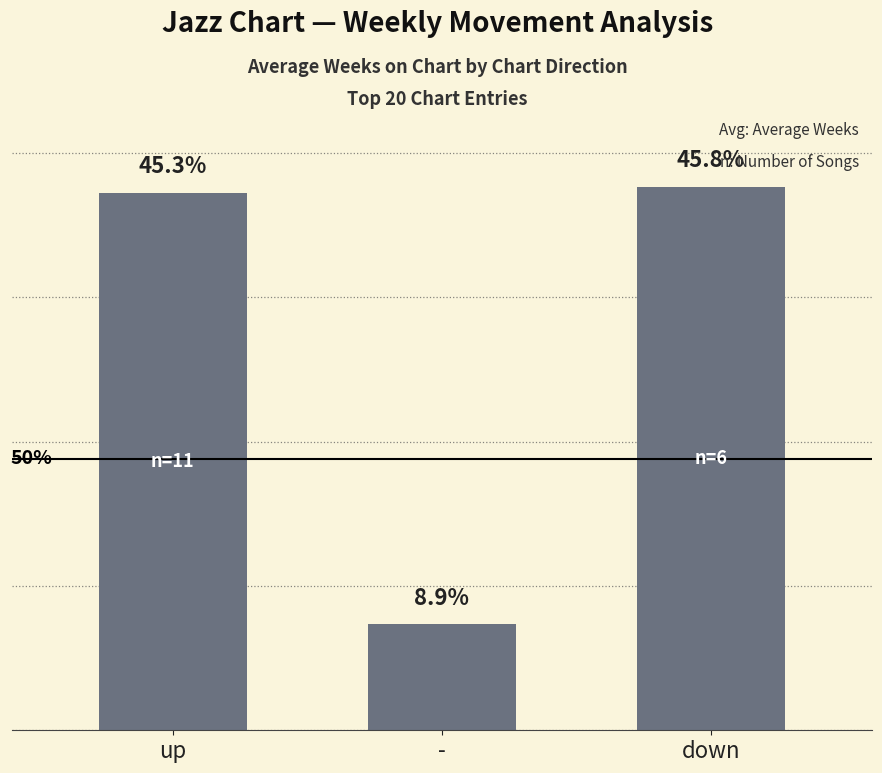

What position from the left is down?

3